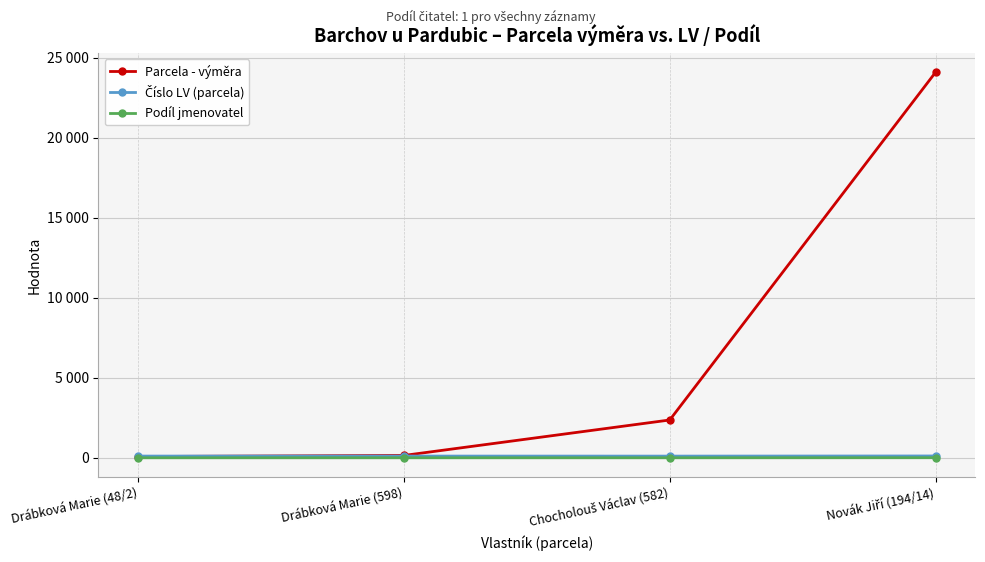

What is the difference between the highest and lowest values at Drábková Marie (48/2)?

106